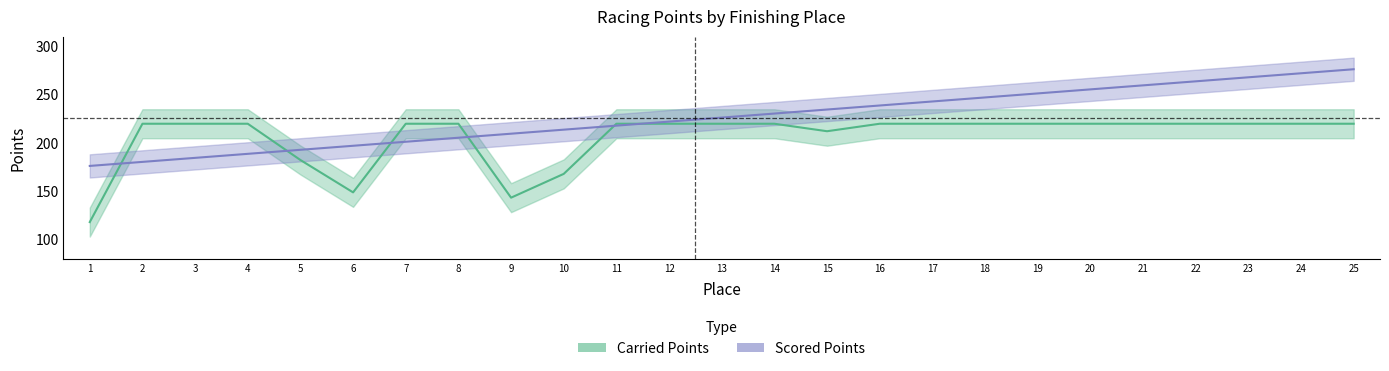

The value of Carried Points at 3 is 361.4. True or false?

False